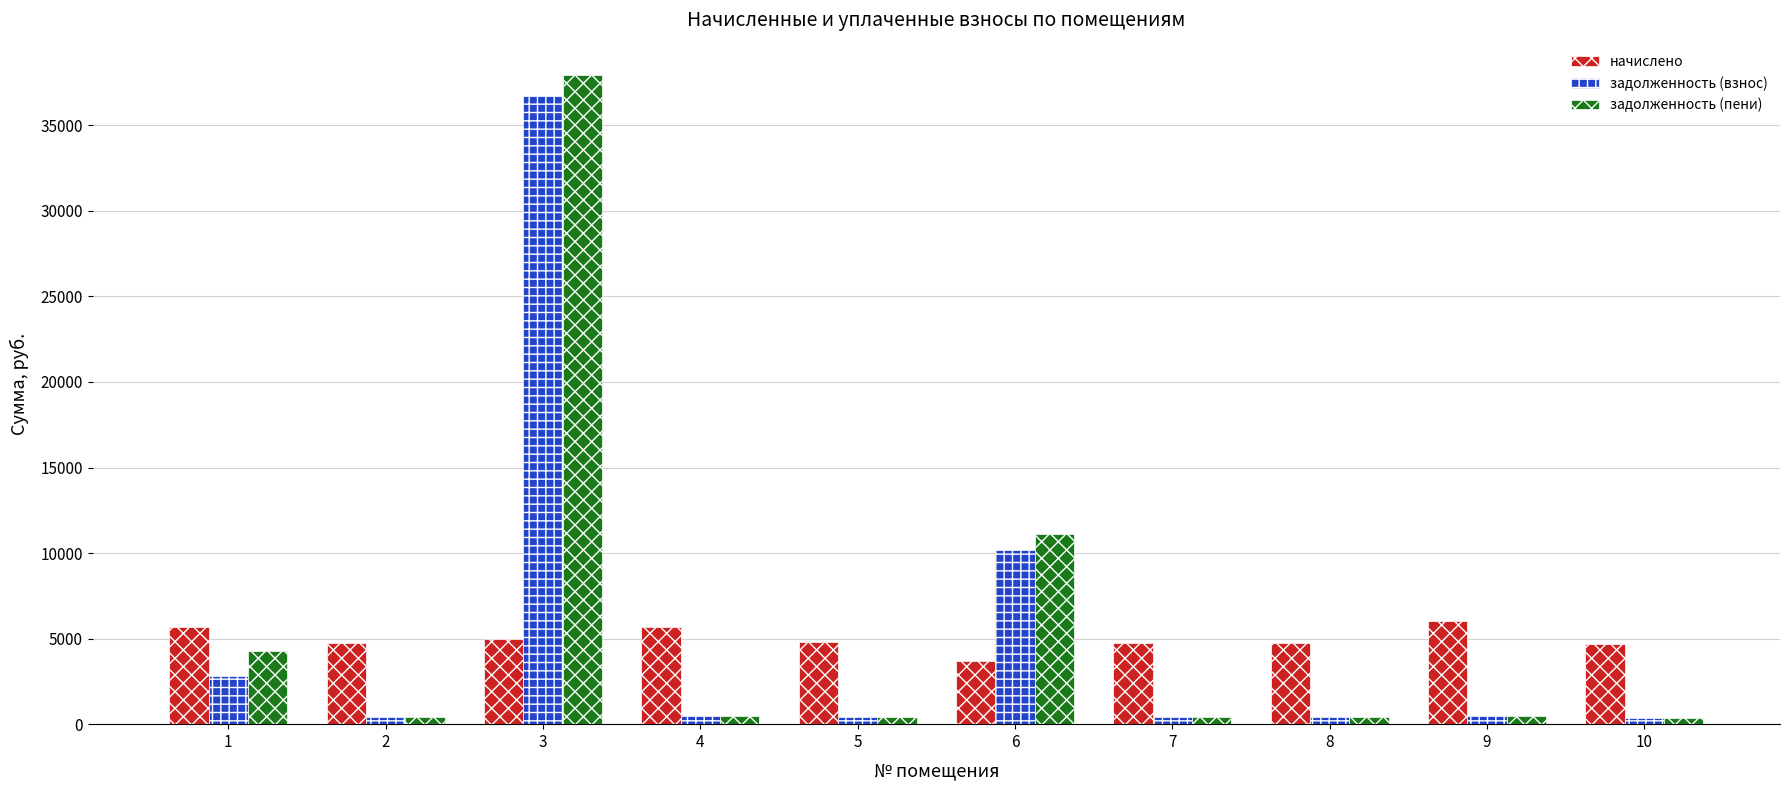

Which series has the widest spread of values?

задолженность (пени)